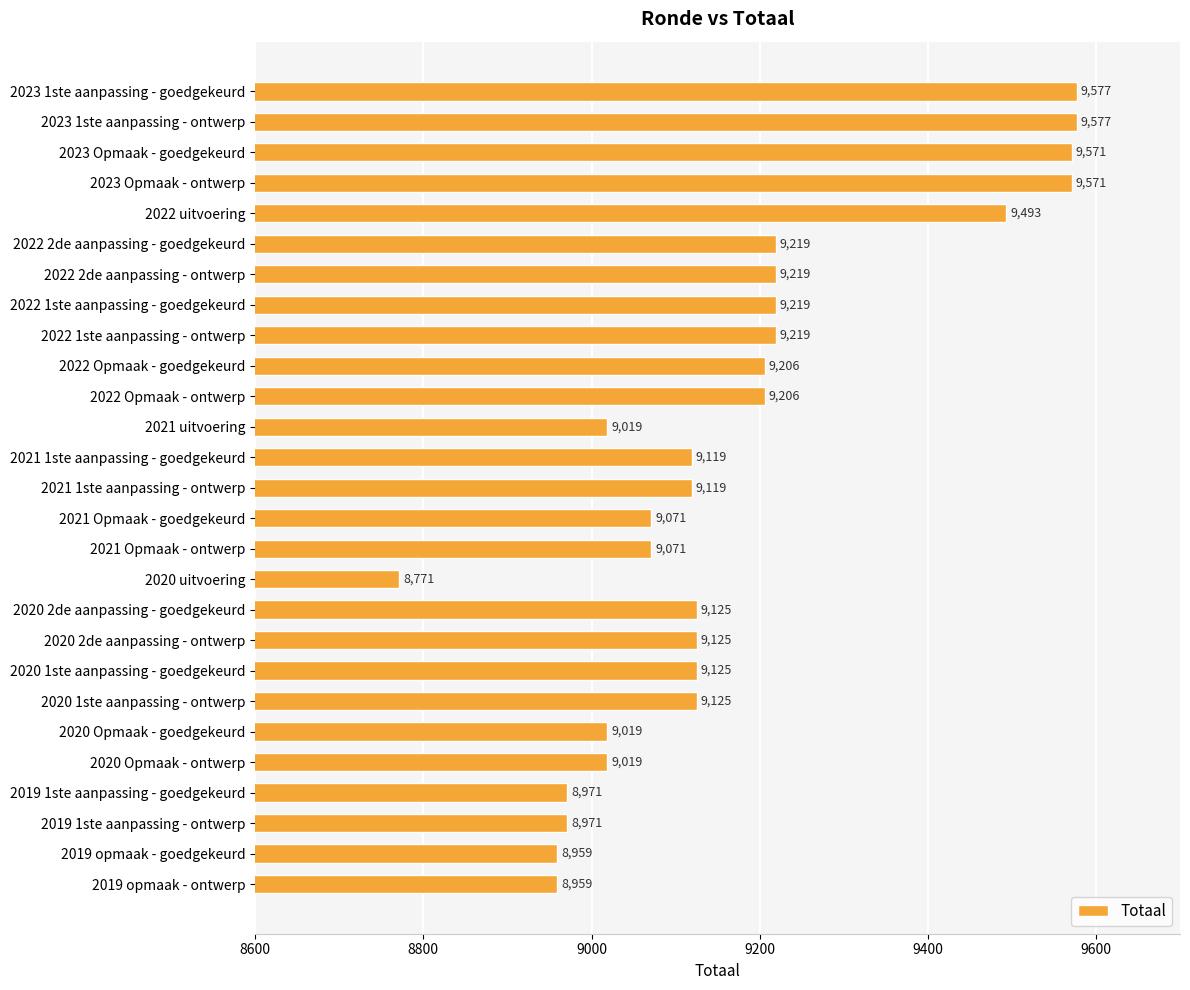

What is the sum of all values?

247645